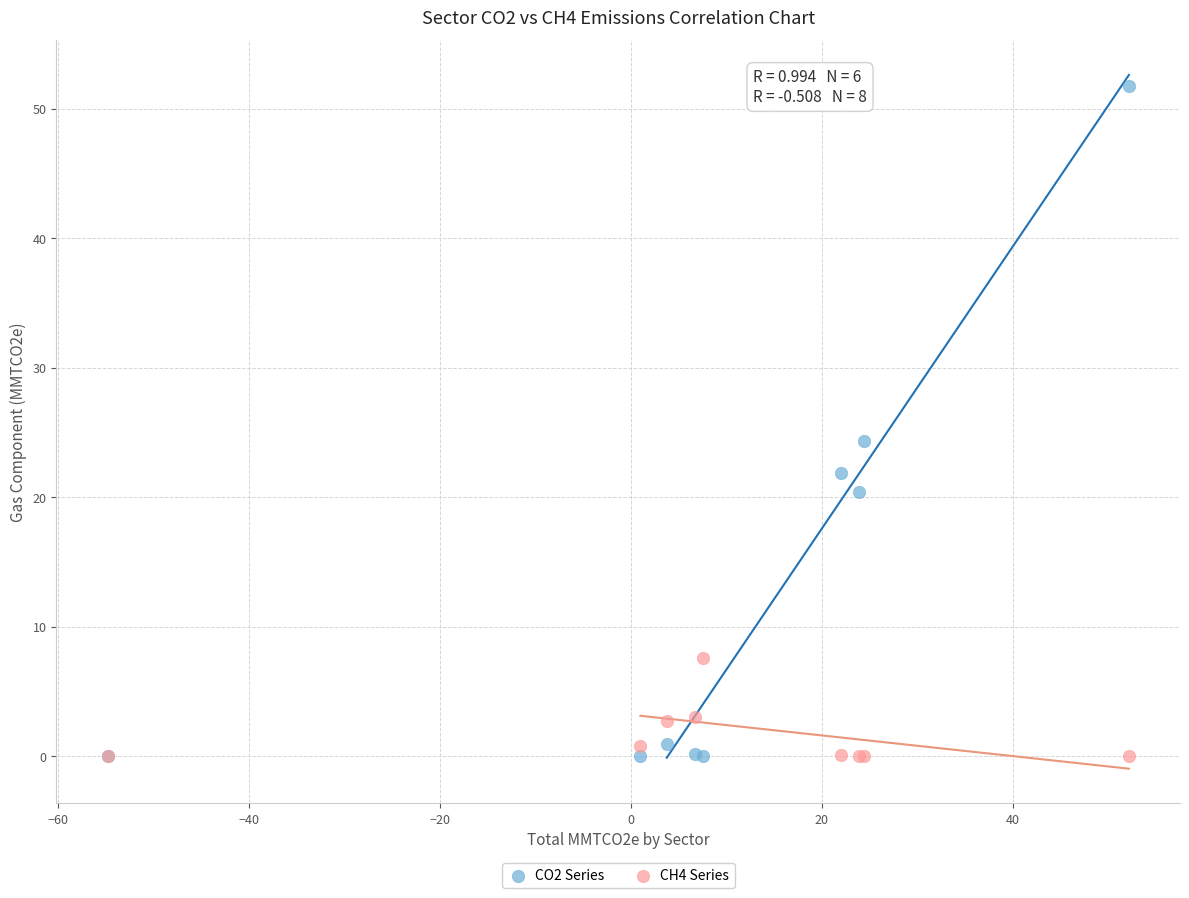

Which series has the widest spread of Y values?

CO2 Series